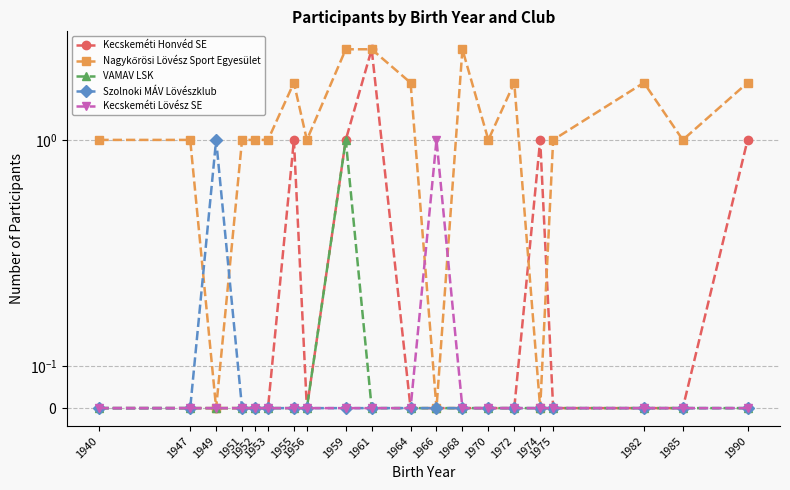

Reading right to left, transcribe all the data shown in this chart.

Kecskeméti Honvéd SE: 1	0	0	0	1	0	0	0	0	0	3	1	0	1	0	0	0	0	0	0
Nagykőrösi Lövész Sport Egyesület: 2	1	2	1	0	2	1	3	0	2	3	3	1	2	1	1	1	0	1	1
VAMAV LSK: 0	0	0	0	0	0	0	0	0	0	0	1	0	0	0	0	0	0	0	0
Szolnoki MÁV Lövészklub: 0	0	0	0	0	0	0	0	0	0	0	0	0	0	0	0	0	1	0	0
Kecskeméti Lövész SE: 0	0	0	0	0	0	0	0	1	0	0	0	0	0	0	0	0	0	0	0